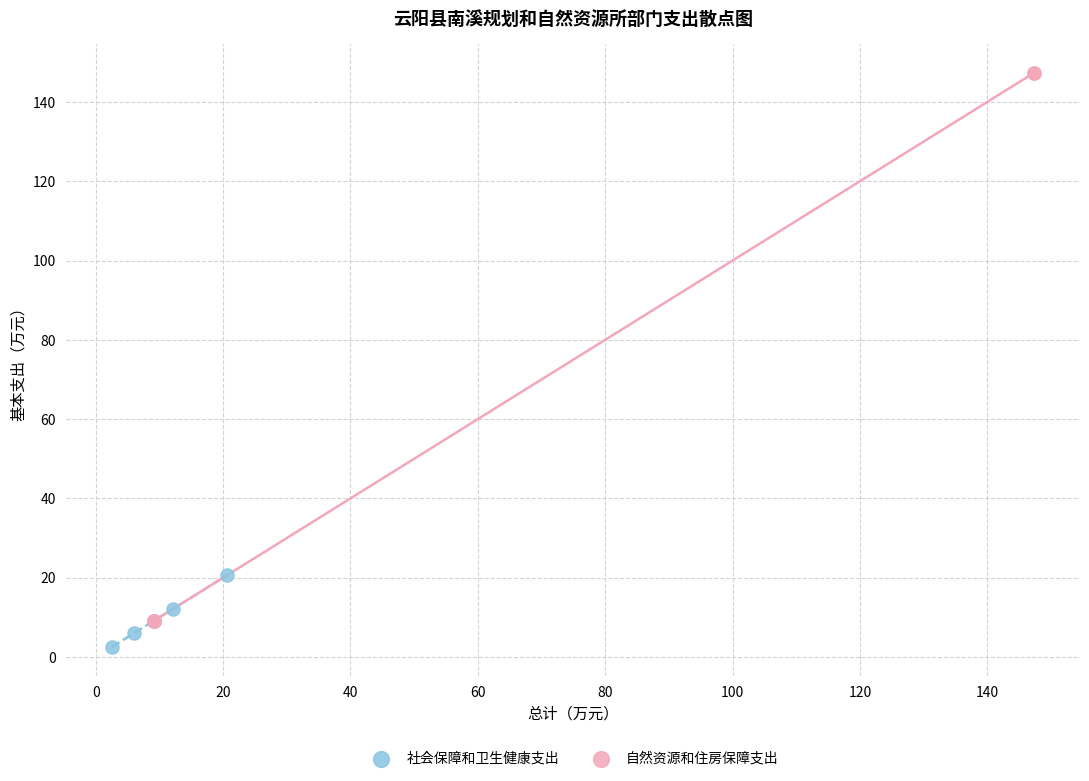

Which series reaches the minimum Y coordinate?

社会保障和卫生健康支出